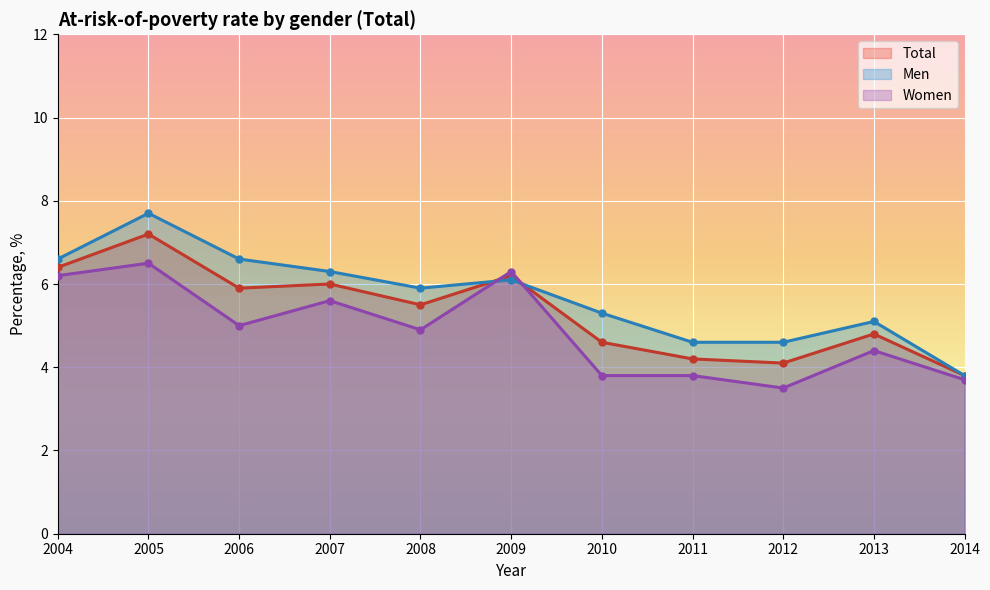

Which series changed the most between 2004 and 2011?

Women